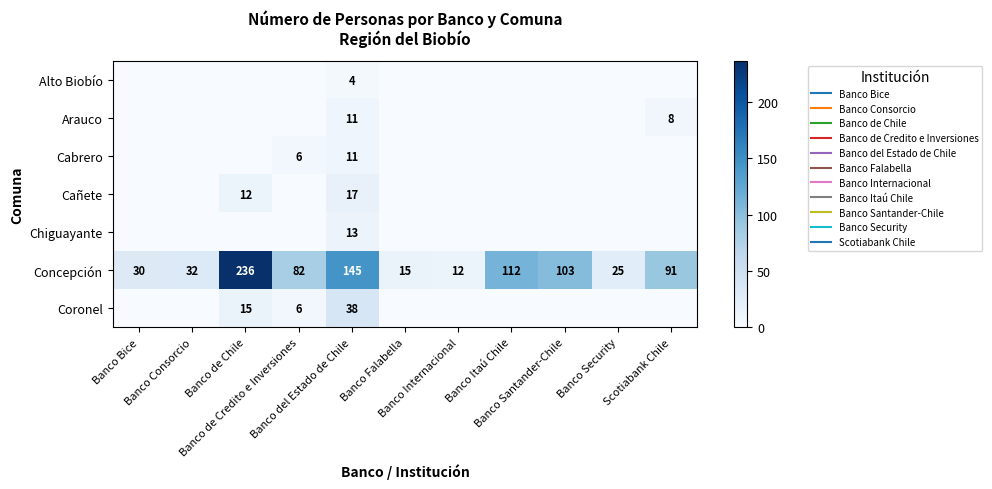

Is it true that Coronel equals 22 at Banco Santander-Chile?

False